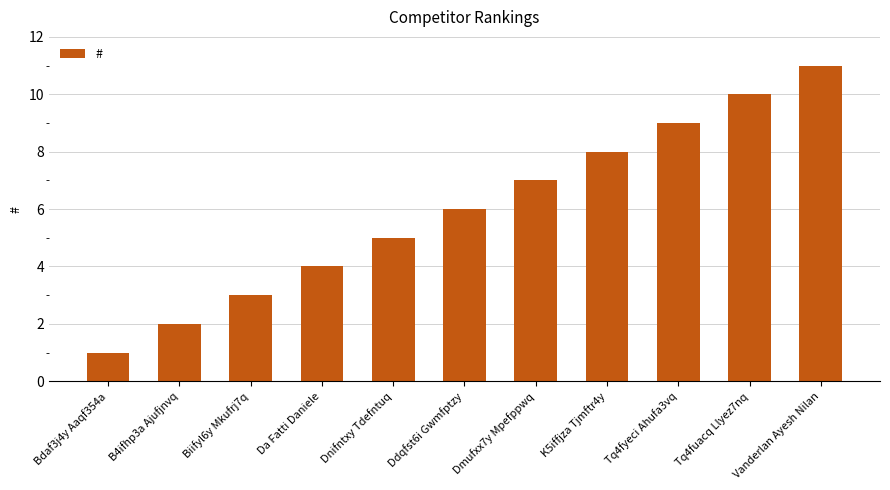

Rank the categories by value from lowest to highest.

Bdaf3j4y Aaqf354a, B4ifhp3a Ajufjnvq, Biifyl6y Mkufrj7q, Da Fatti Daniele, Dnifntxy Tdefntuq, Ddqfst6i Gwmfptzy, Dmufxx7y Mpefppwq, K5iffjza Tjmftr4y, Tq4fyeci Ahufa3vq, Tq4fuacq Llyez7nq, Vanderlan Ayesh Nilan